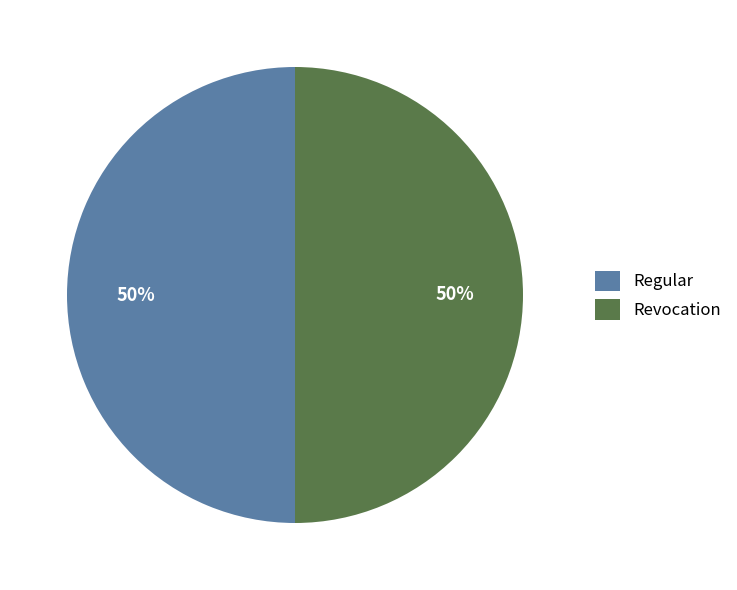

To the nearest percent, what is the combined percentage of Revocation and Regular?

100%